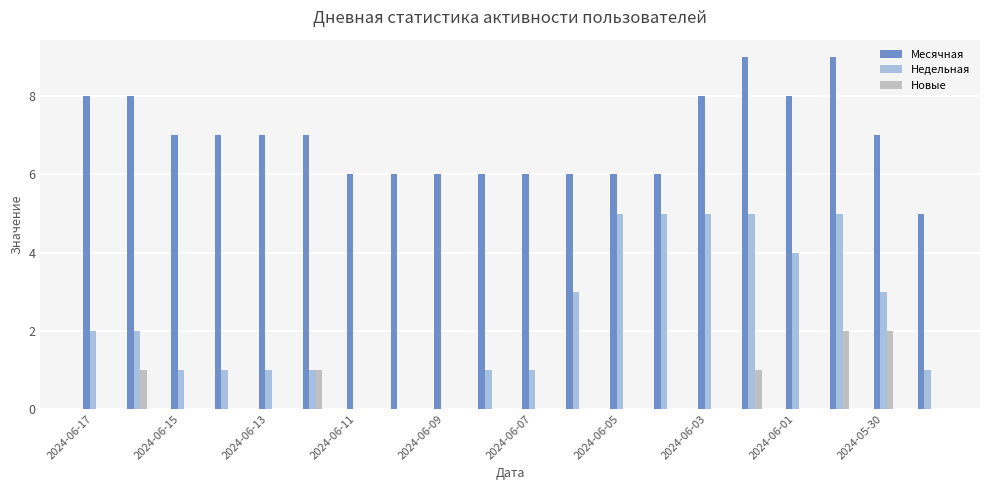

What is the sum of all Недельная values?

46